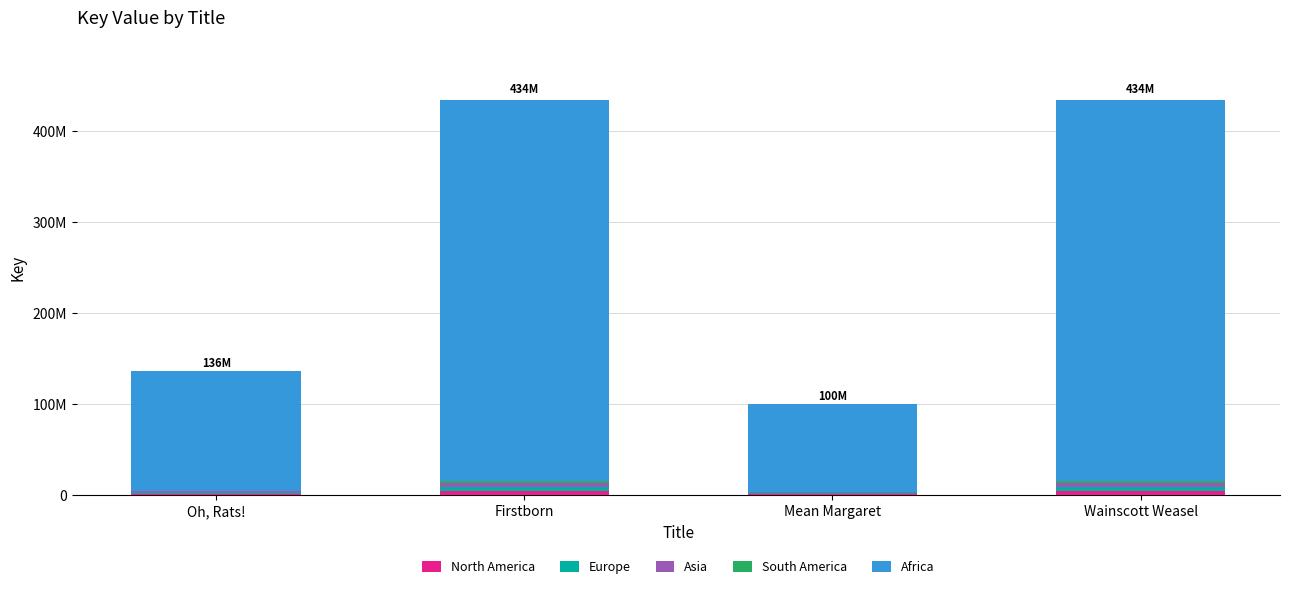

What value does the Africa series have at Firstborn?

418931339.1